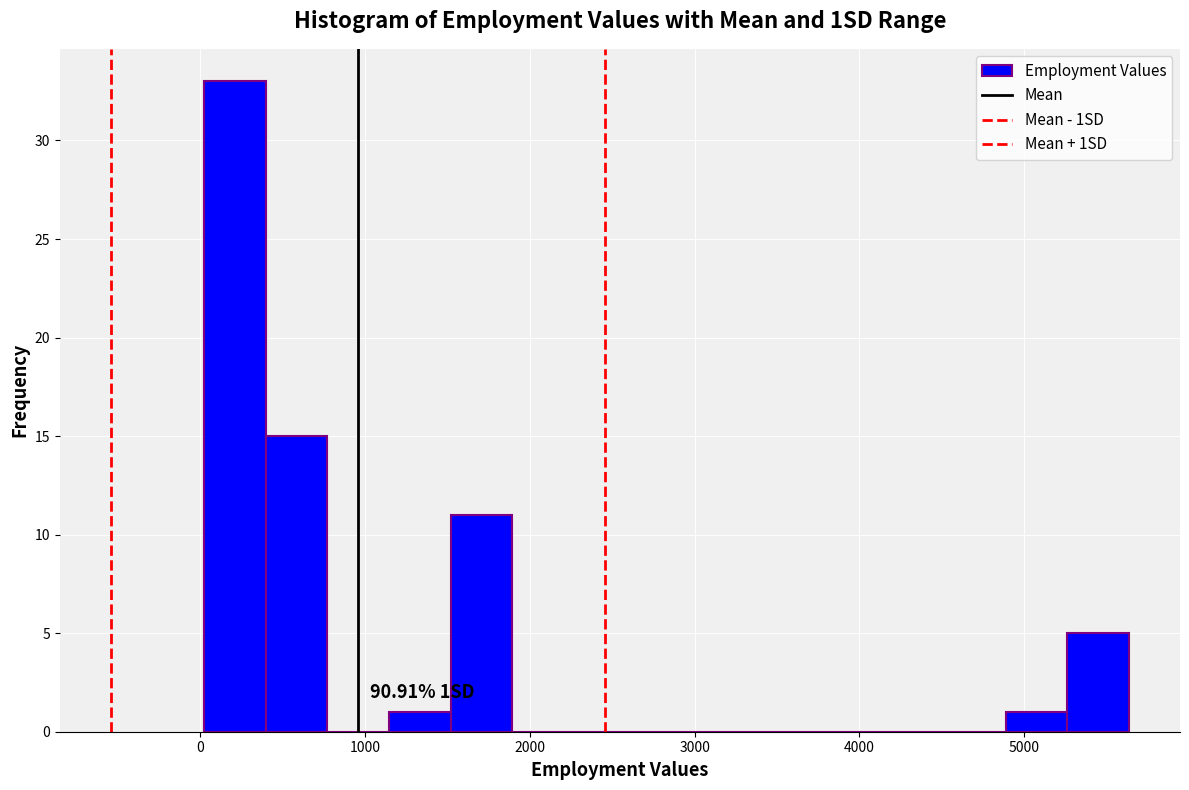

Read against the x-axis, roughly where is the centre of the tallest bar?

200